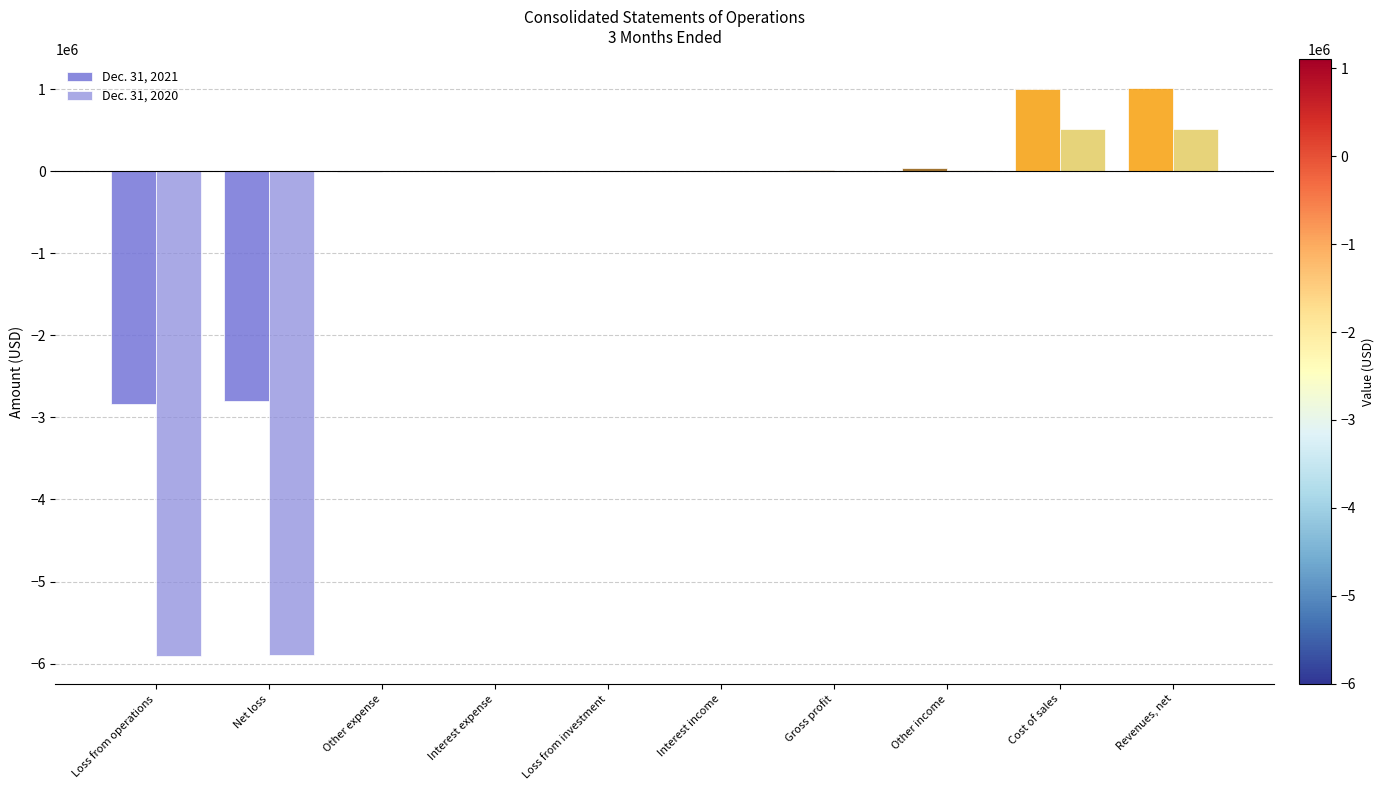

Where is Dec. 31, 2020 nearest to the value -2692068?

Interest expense